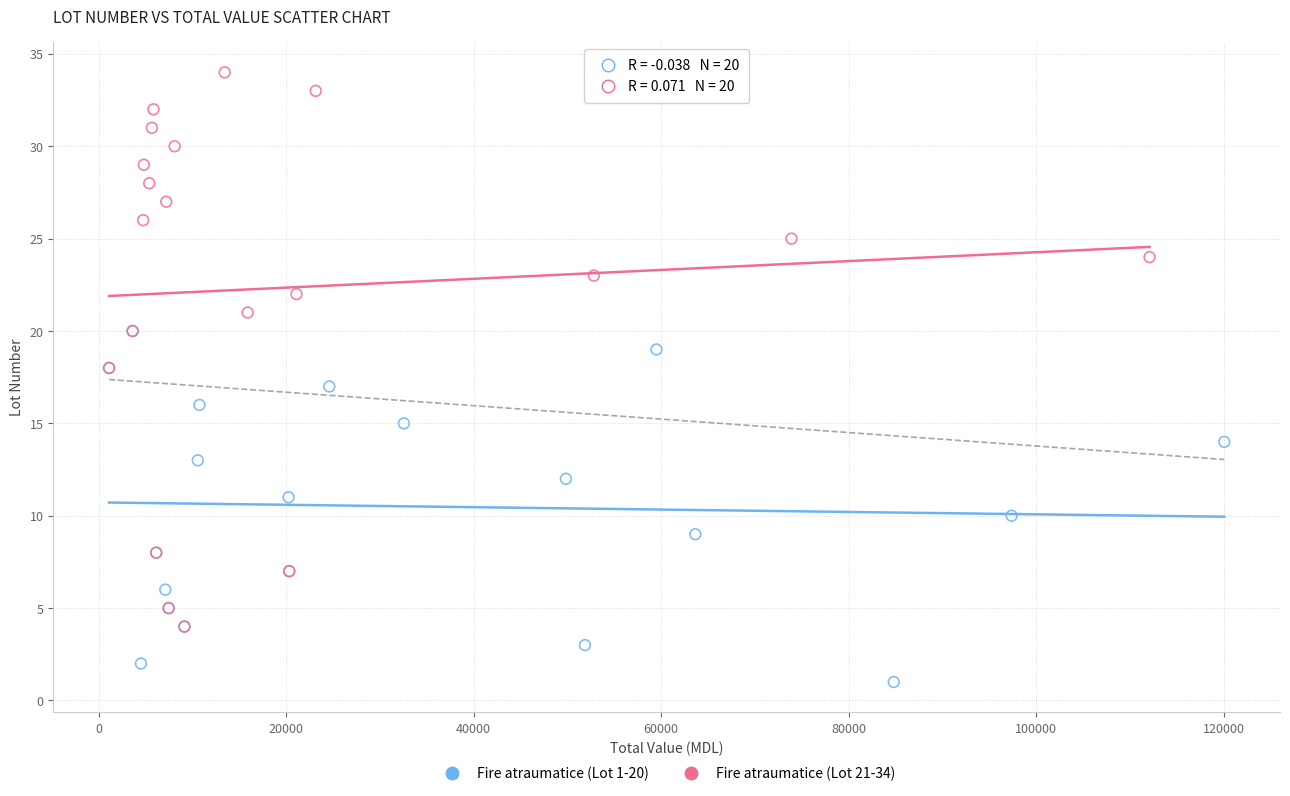

Which series contains the highest Y value?

Fire atraumatice (Lot 21-34)